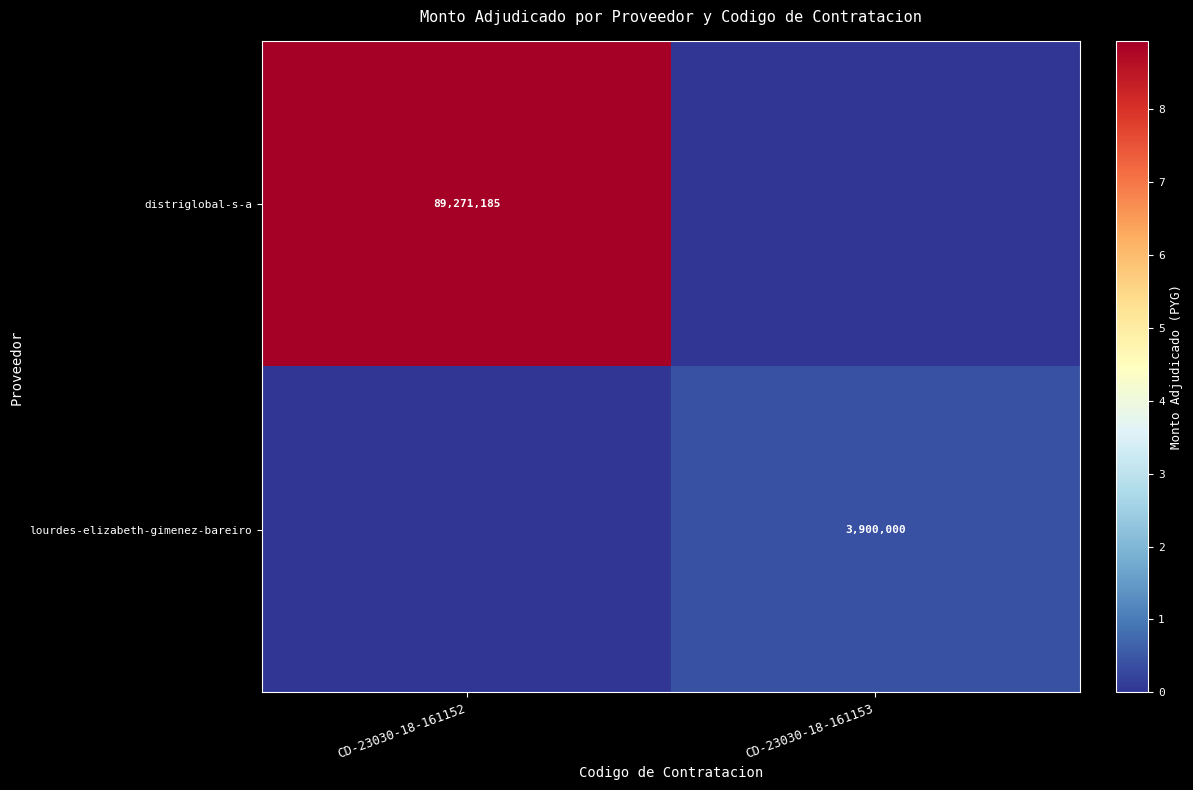

Which has a higher value, CD-23030-18-161153 or CD-23030-18-161152?

CD-23030-18-161152